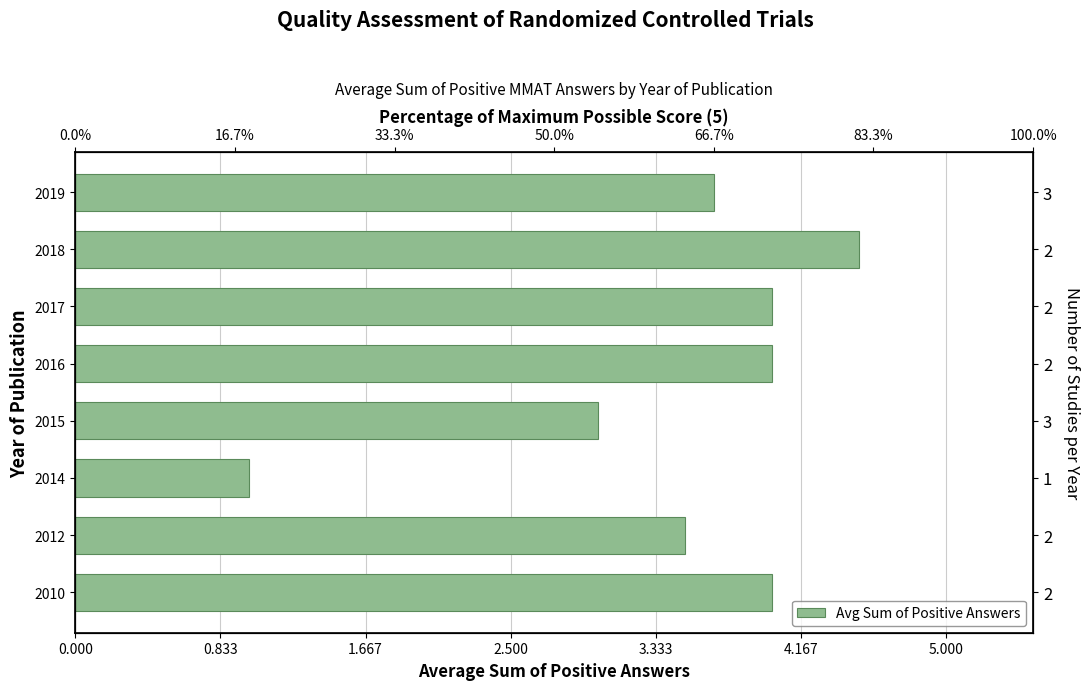

What is the maximum value shown in the chart?

4.5